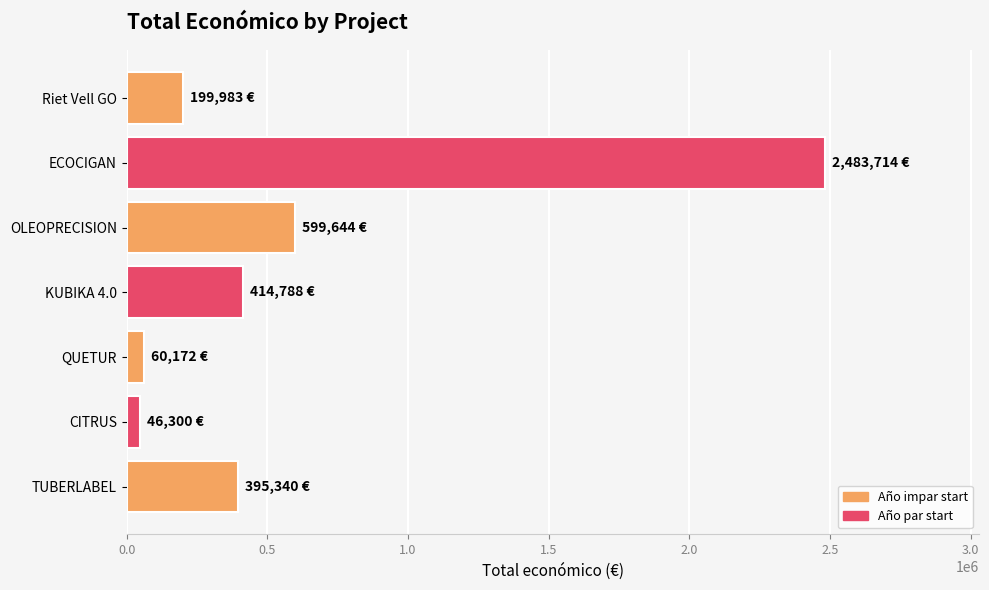

Are the bars grouped side by side (vs. stacked)?

No